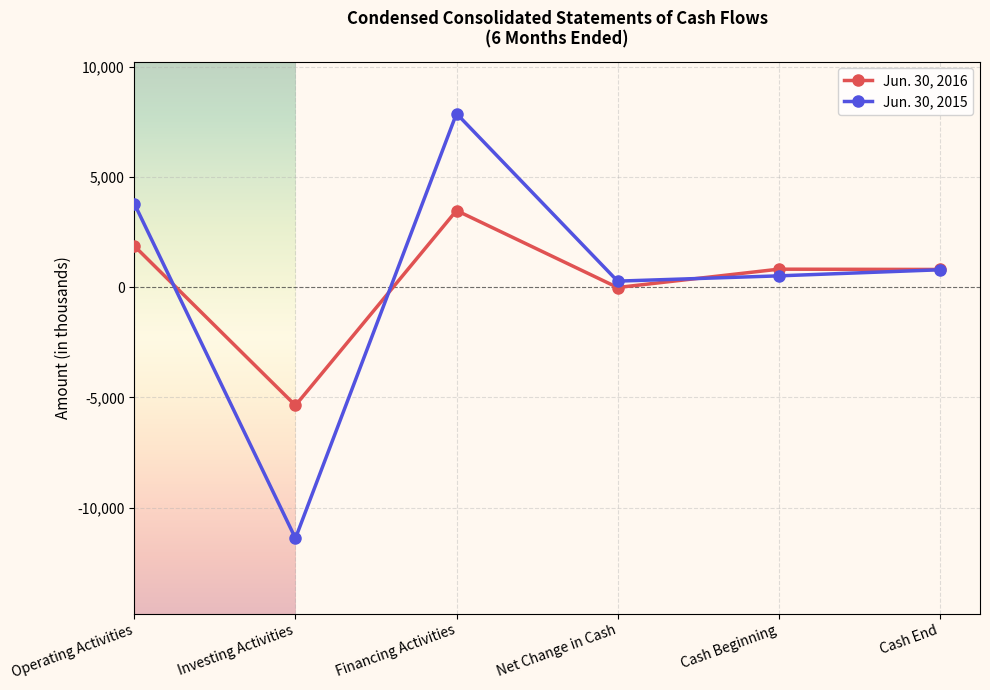

Between Operating Activities and Cash Beginning, which series saw the biggest shift?

Jun. 30, 2015